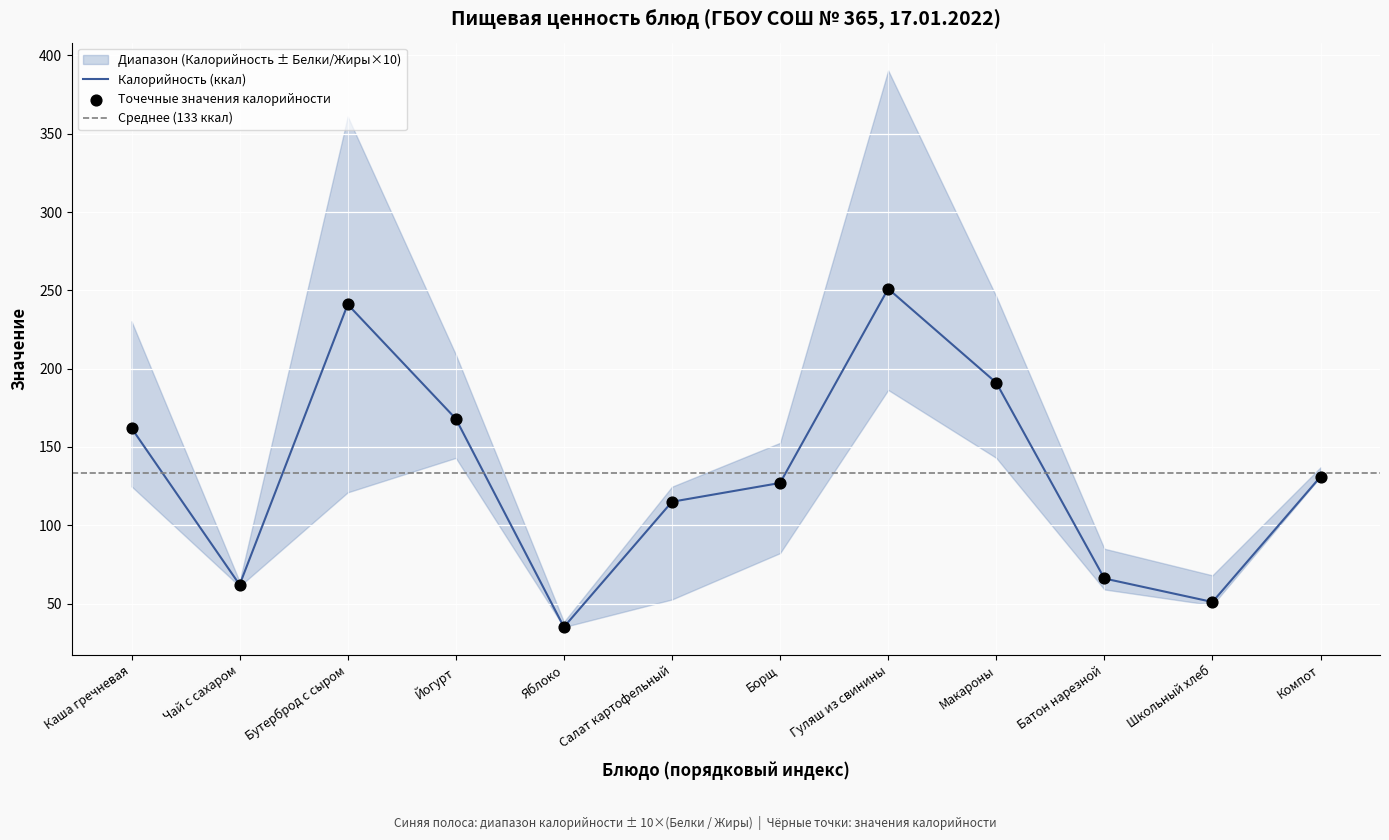

At how many categories does at least one series exceed 220?

2